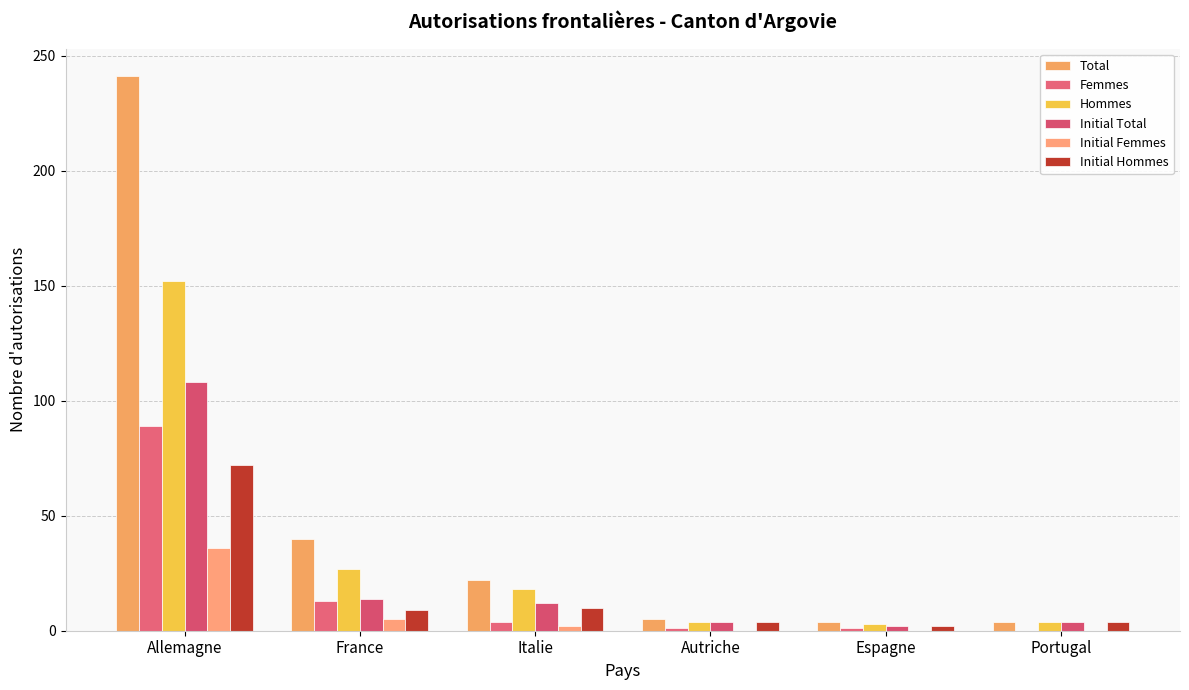

Reading left to right, transcribe all the data shown in this chart.

Total: Allemagne=241	France=40	Italie=22	Autriche=5	Espagne=4	Portugal=4
Femmes: Allemagne=89	France=13	Italie=4	Autriche=1	Espagne=1	Portugal=0
Hommes: Allemagne=152	France=27	Italie=18	Autriche=4	Espagne=3	Portugal=4
Initial Total: Allemagne=108	France=14	Italie=12	Autriche=4	Espagne=2	Portugal=4
Initial Femmes: Allemagne=36	France=5	Italie=2	Autriche=0	Espagne=0	Portugal=0
Initial Hommes: Allemagne=72	France=9	Italie=10	Autriche=4	Espagne=2	Portugal=4